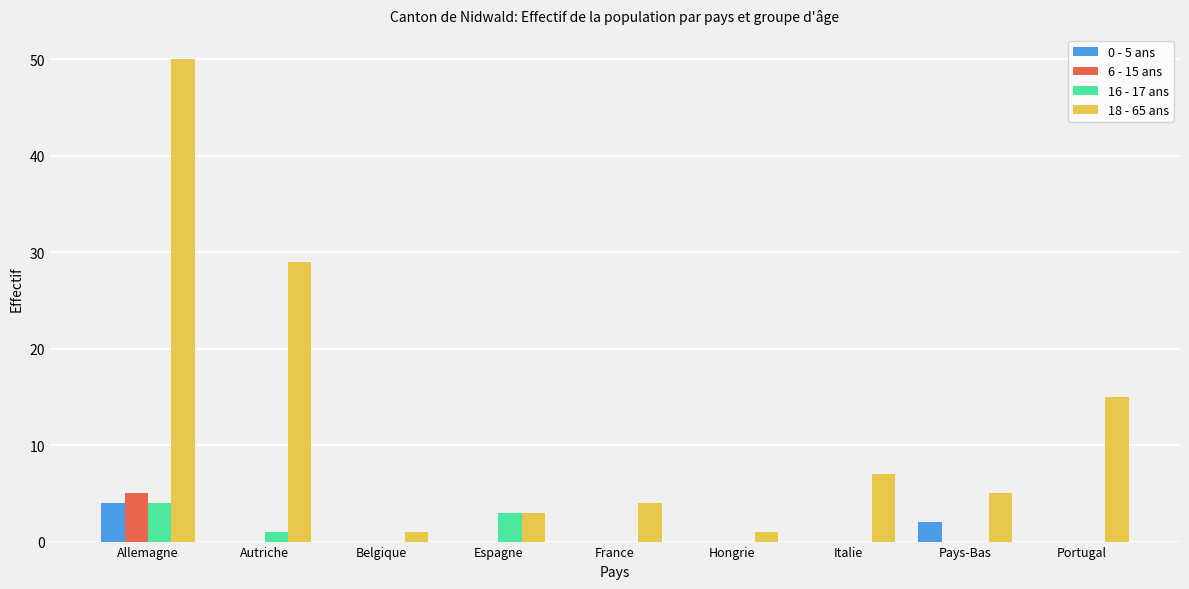

How many categories are shown in the chart?

9